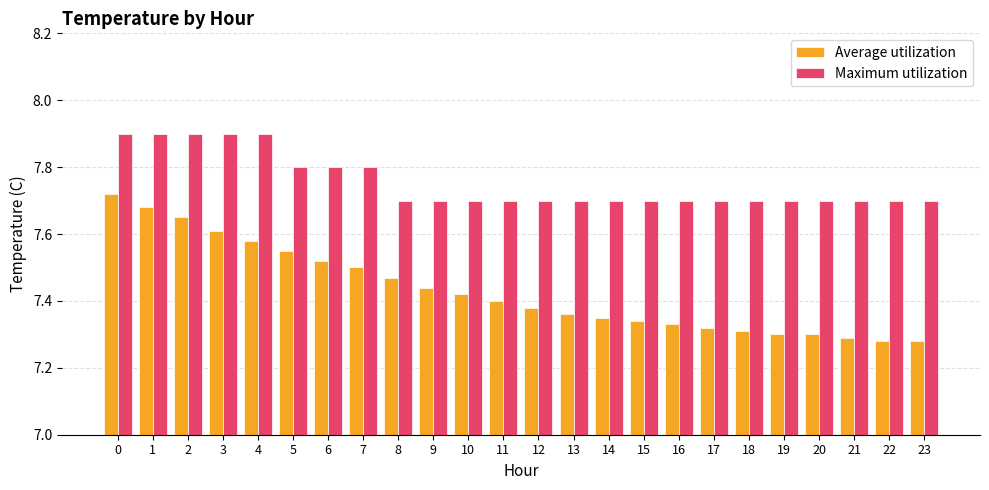

The value of Average utilization at 13 is 4.1. True or false?

False